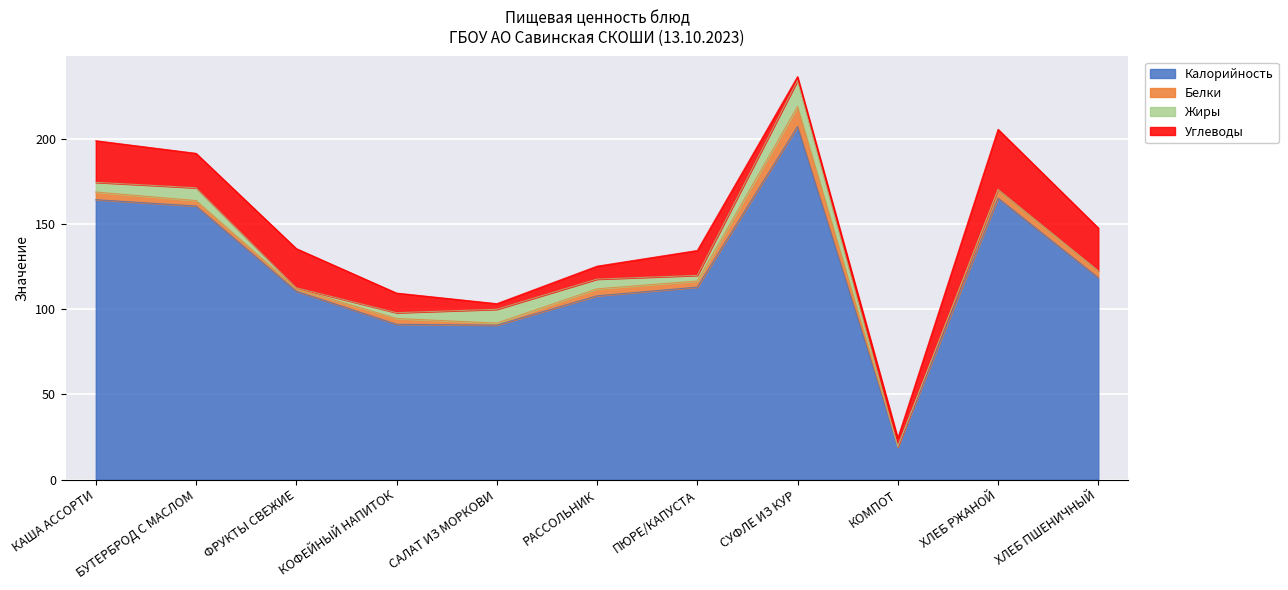

Which series has the largest range (max minus min)?

Калорийность